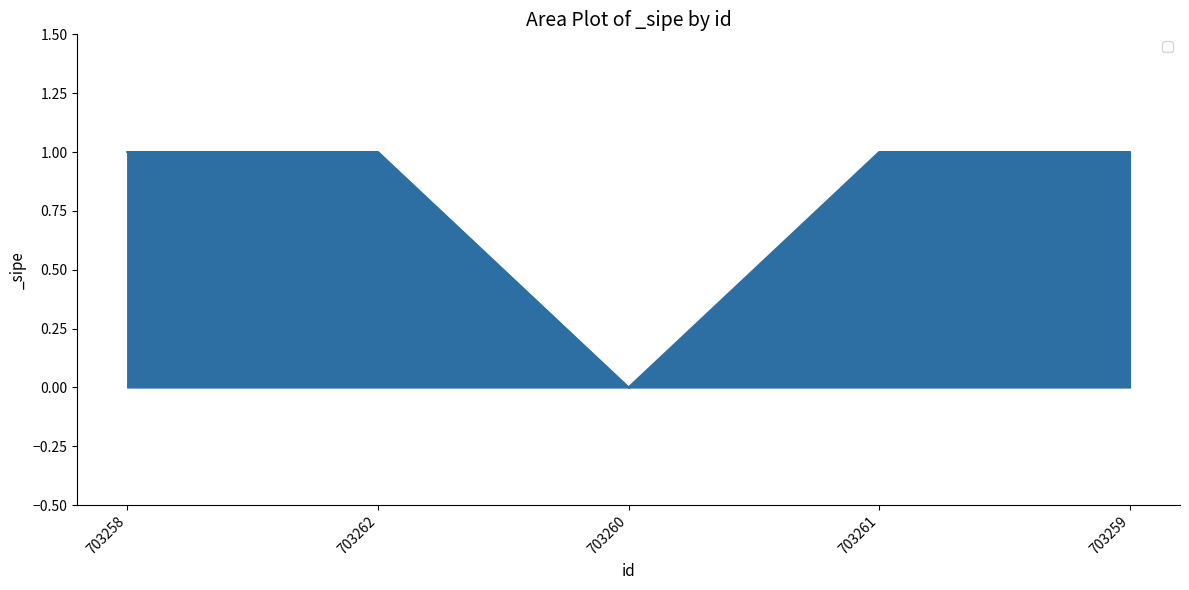

The chart shows a value of 2 at 703261. True or false?

False